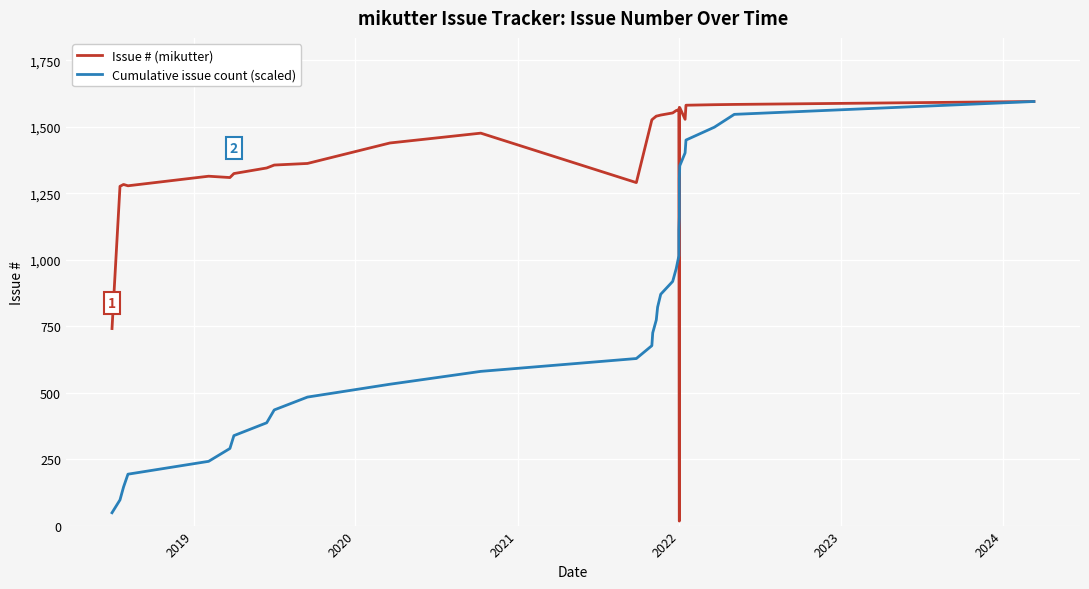

Rank the series by their maximum value, from lowest to highest.

Issue # (mikutter), Cumulative issue count (scaled)